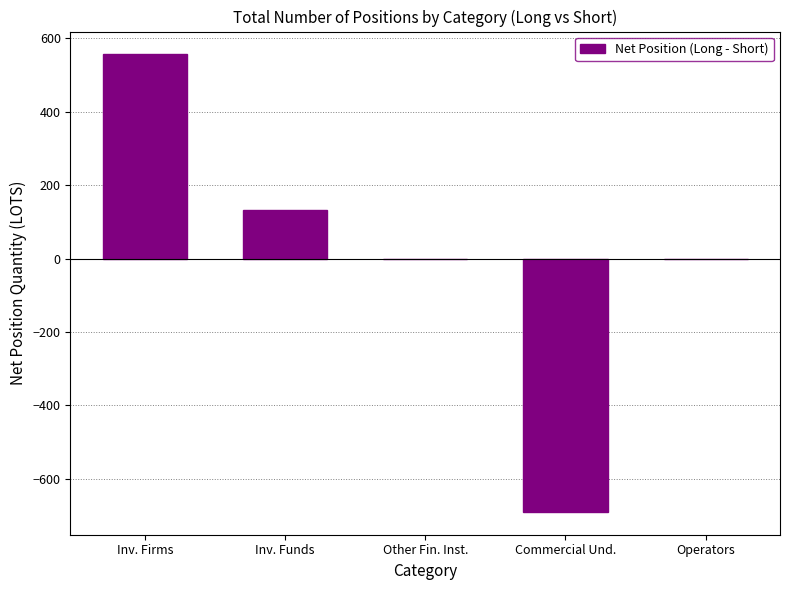

The chart shows a value of 556.3 at Inv. Firms. True or false?

True